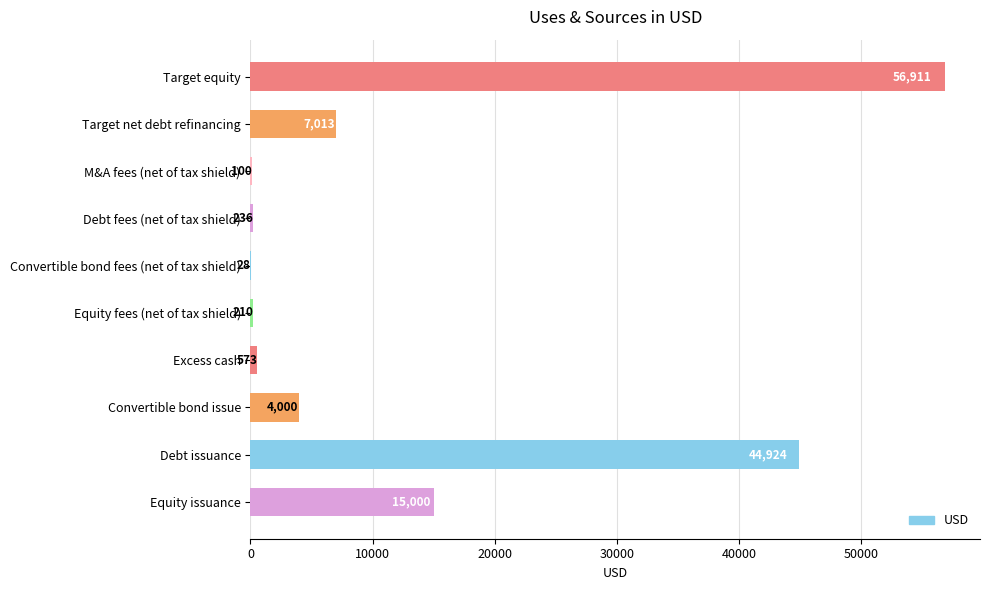

What is the greatest value displayed?

56910.6